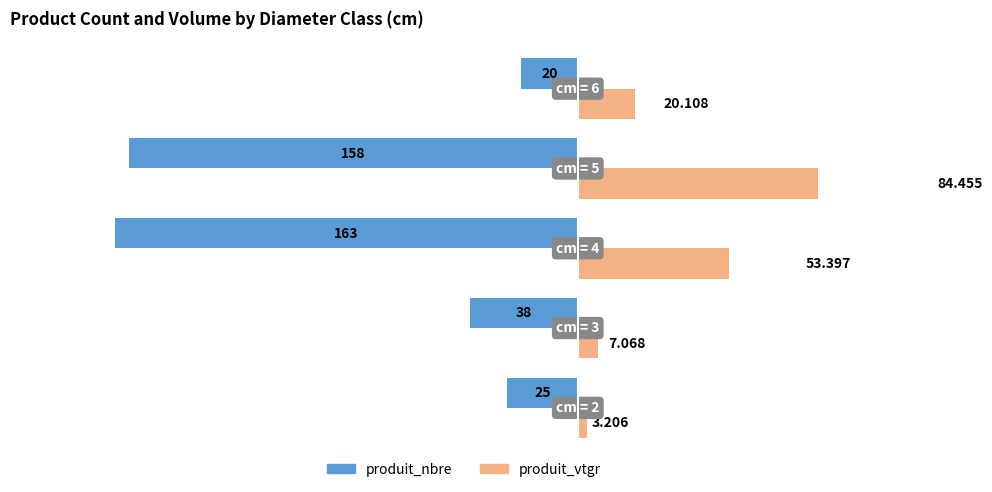

List the series in order of their peak value, lowest first.

produit_nbre, produit_vtgr